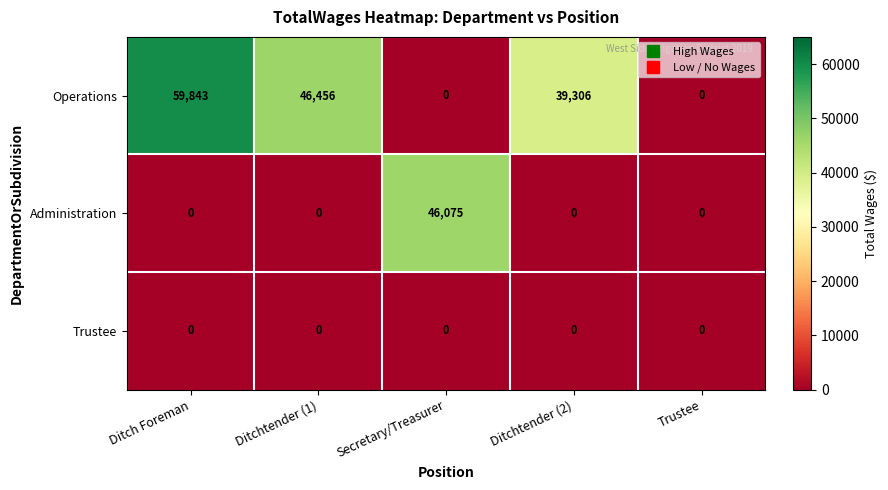

How many data points does each series have?

5